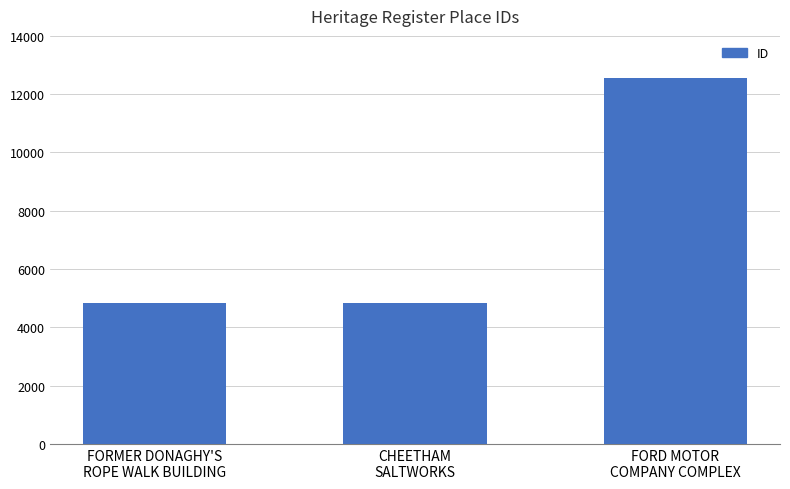

What is the smallest value displayed?

4819